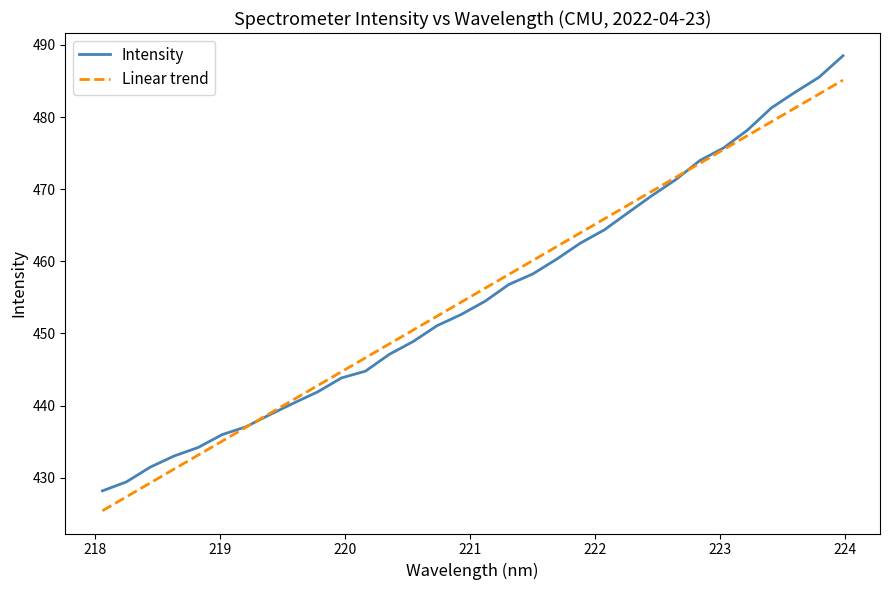

Which series has the widest spread of values?

Intensity